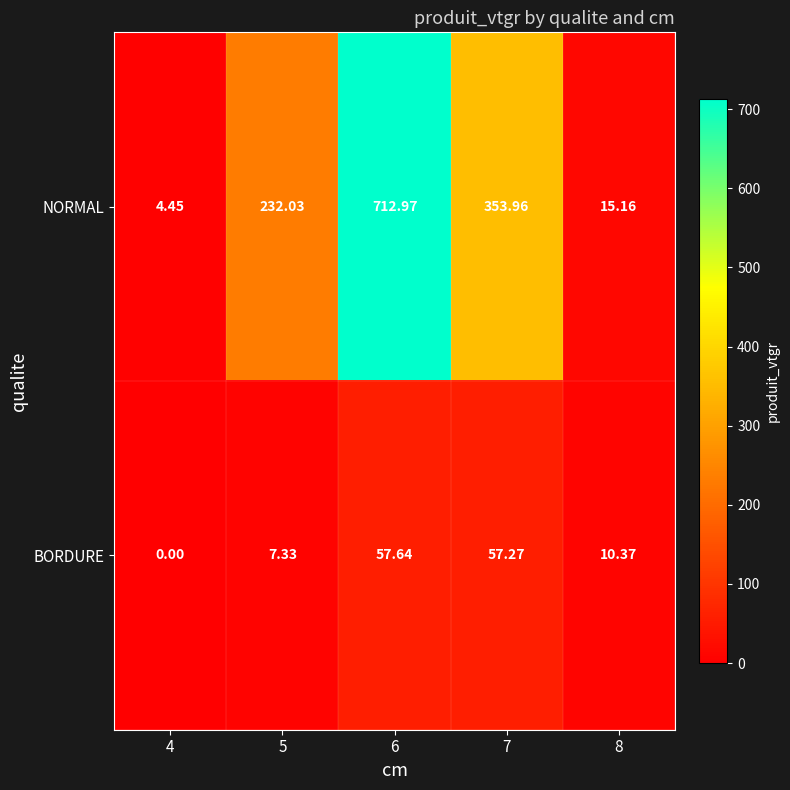

Which series has the largest range (max minus min)?

NORMAL